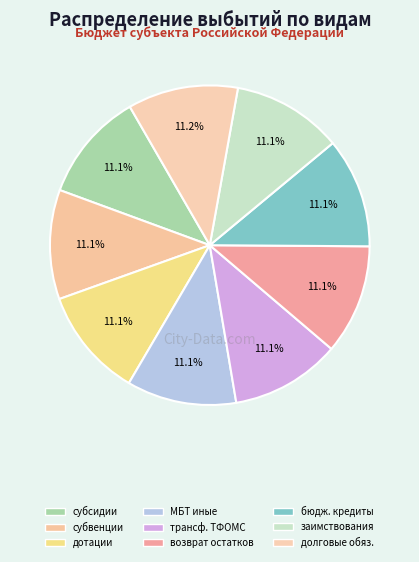

To the nearest percent, what is the average slice percentage?

11%